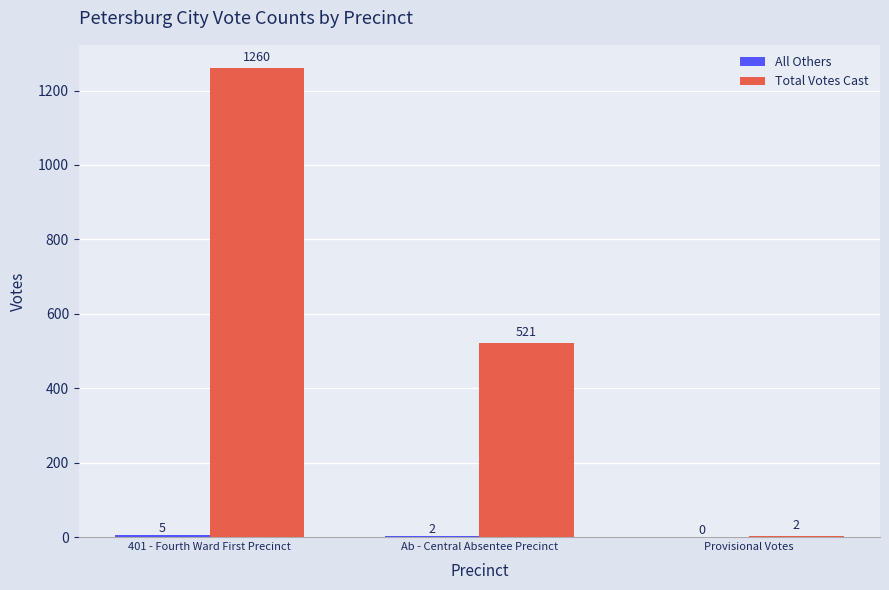

How many distinct data groups are displayed?

2